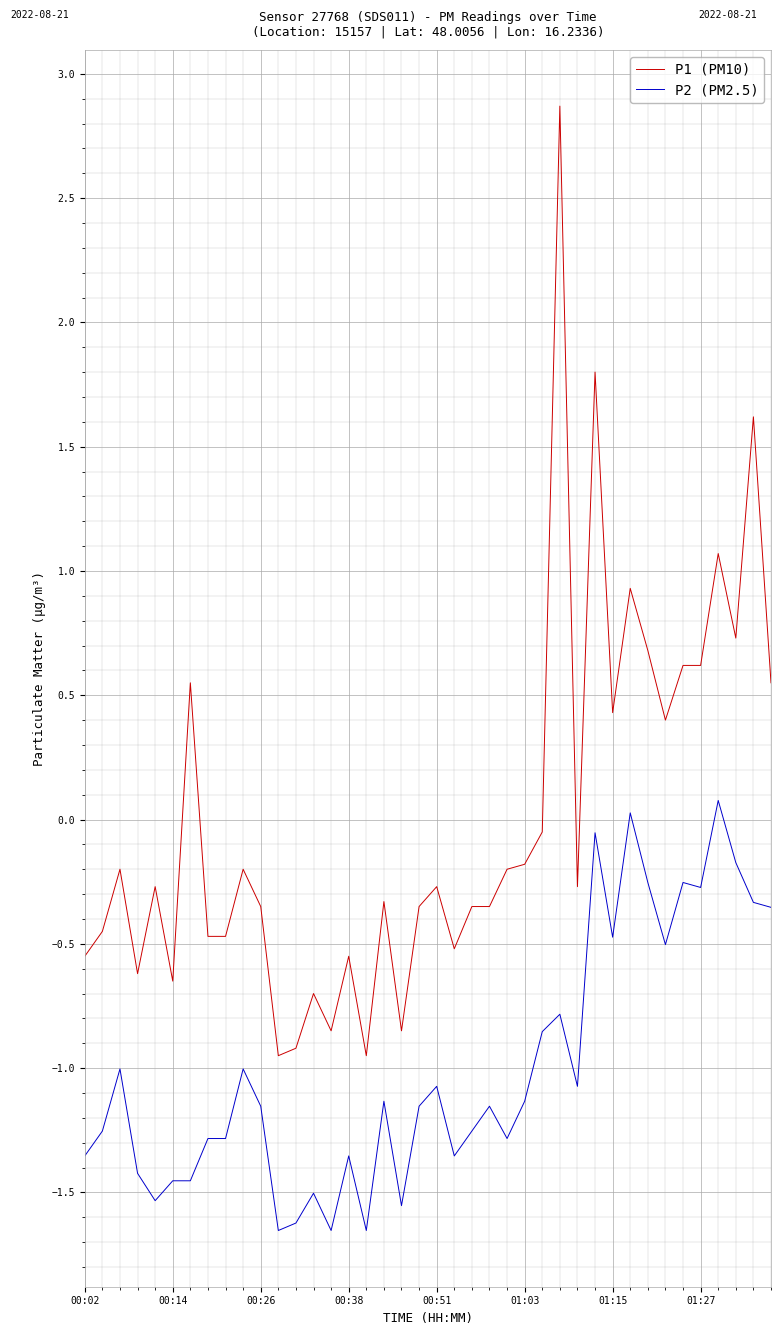

Which series has the largest total across all categories?

P1 (PM10)